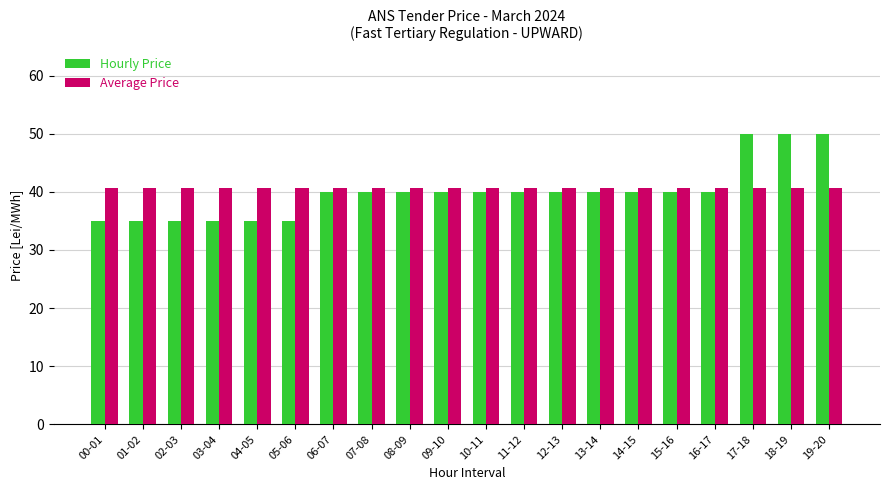

Rank the series by their average value, from highest to lowest.

Average Price, Hourly Price